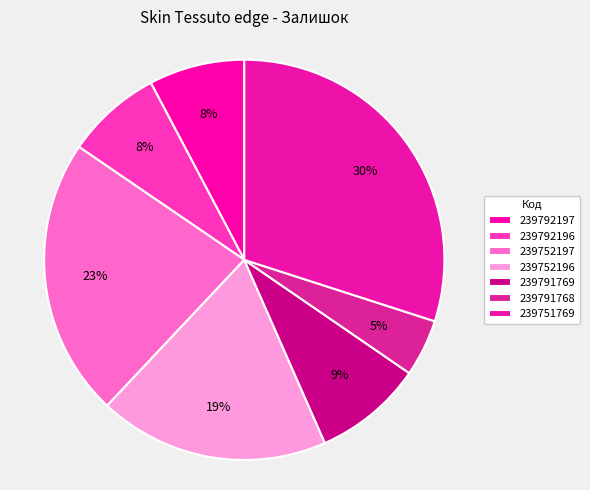

Count the number of slices in the pie.

7